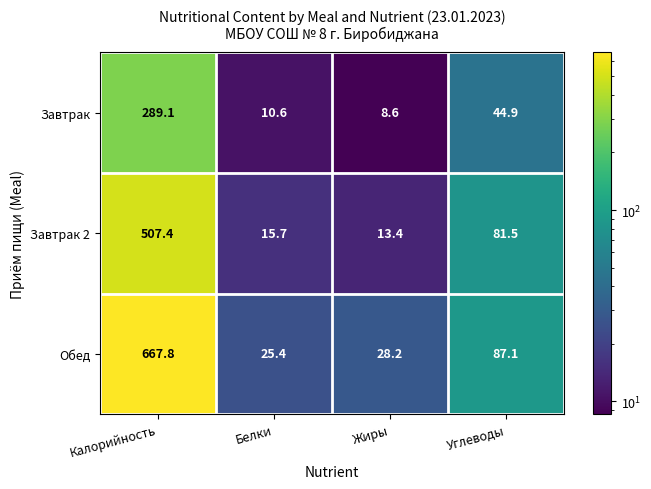

At which category is the sum across all series the highest?

Калорийность